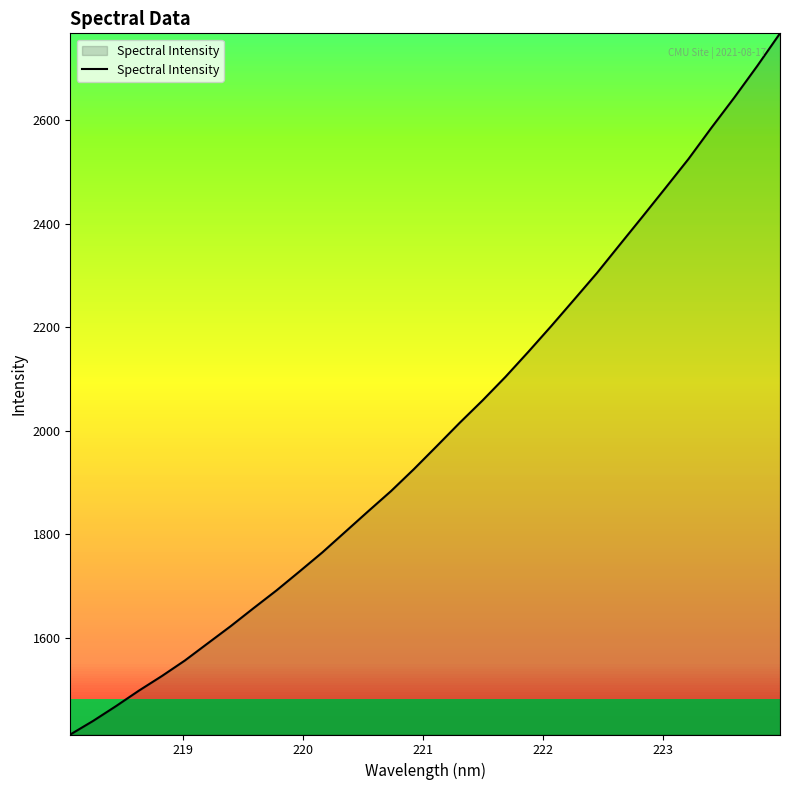

What is the minimum value shown in the chart?

1412.7